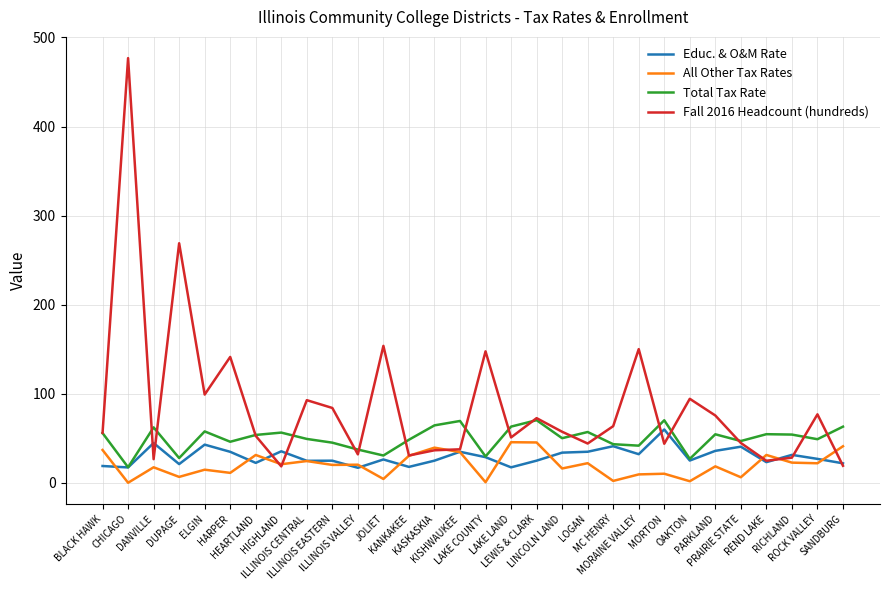

True or false: Fall 2016 Headcount (hundreds) has a value of 57.4 at LINCOLN LAND.

True